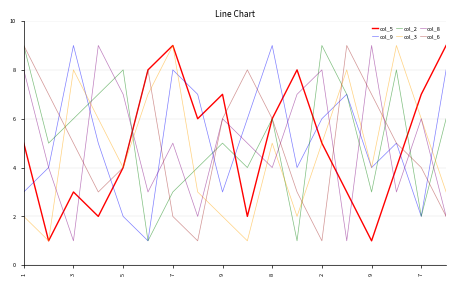

Which series ends up on top after the final intersection of col_8 and col_2?

col_2